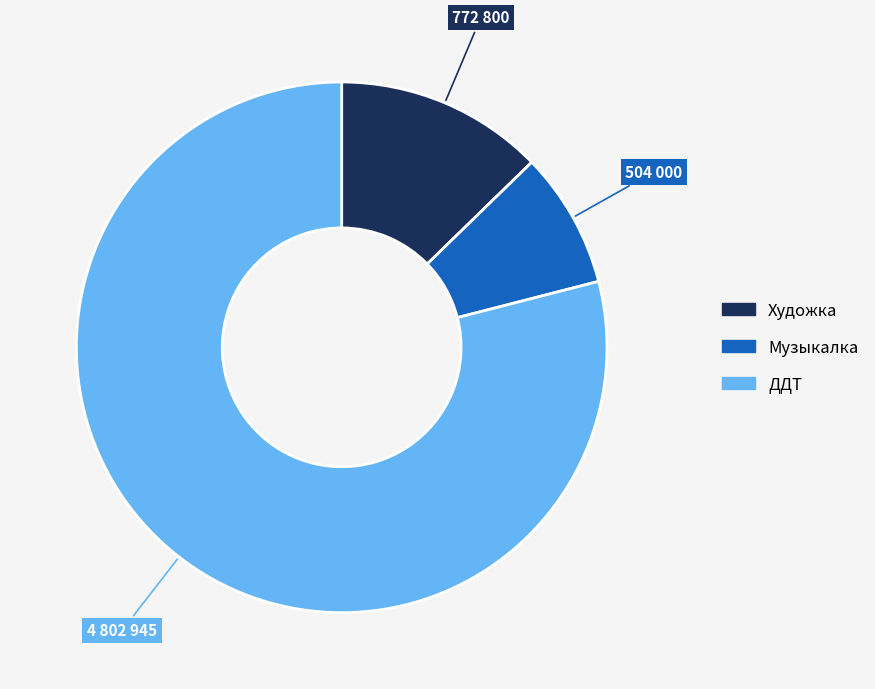

Which category has the smallest portion of the pie?

Музыкалка